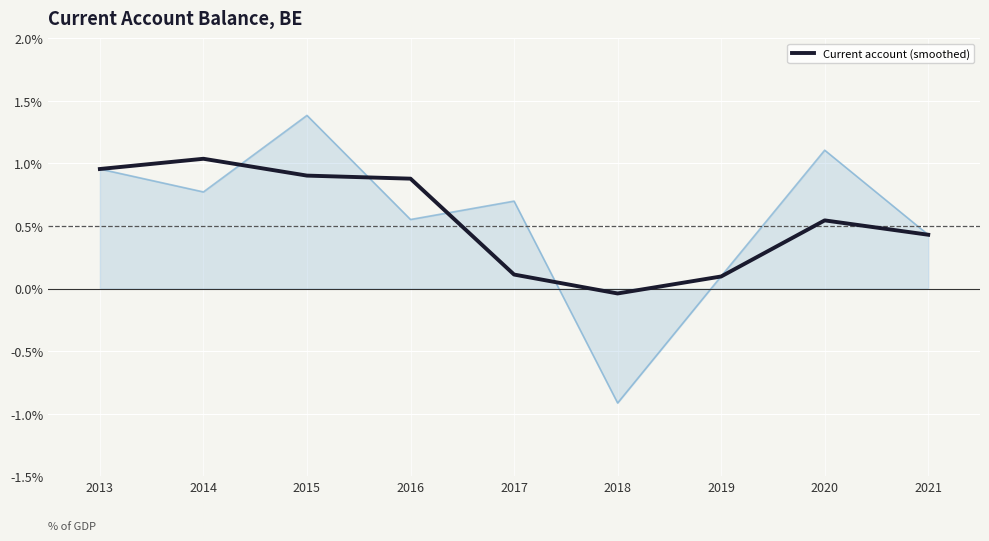

What is the change in value from 2018 to 2021?

+0.5